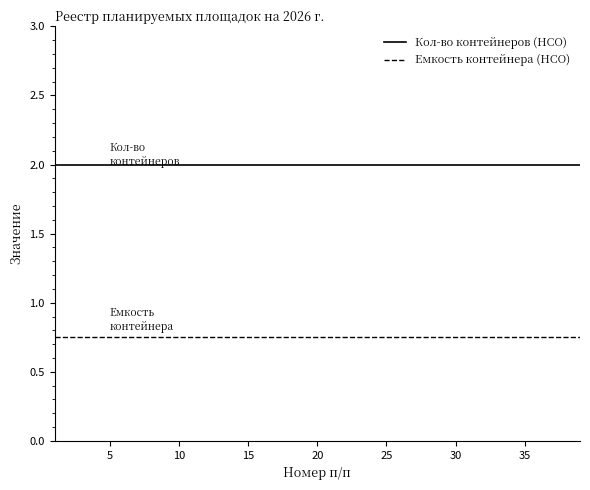

List the series in order of their peak value, lowest first.

Емкость контейнера (НСО), Кол-во контейнеров (НСО)